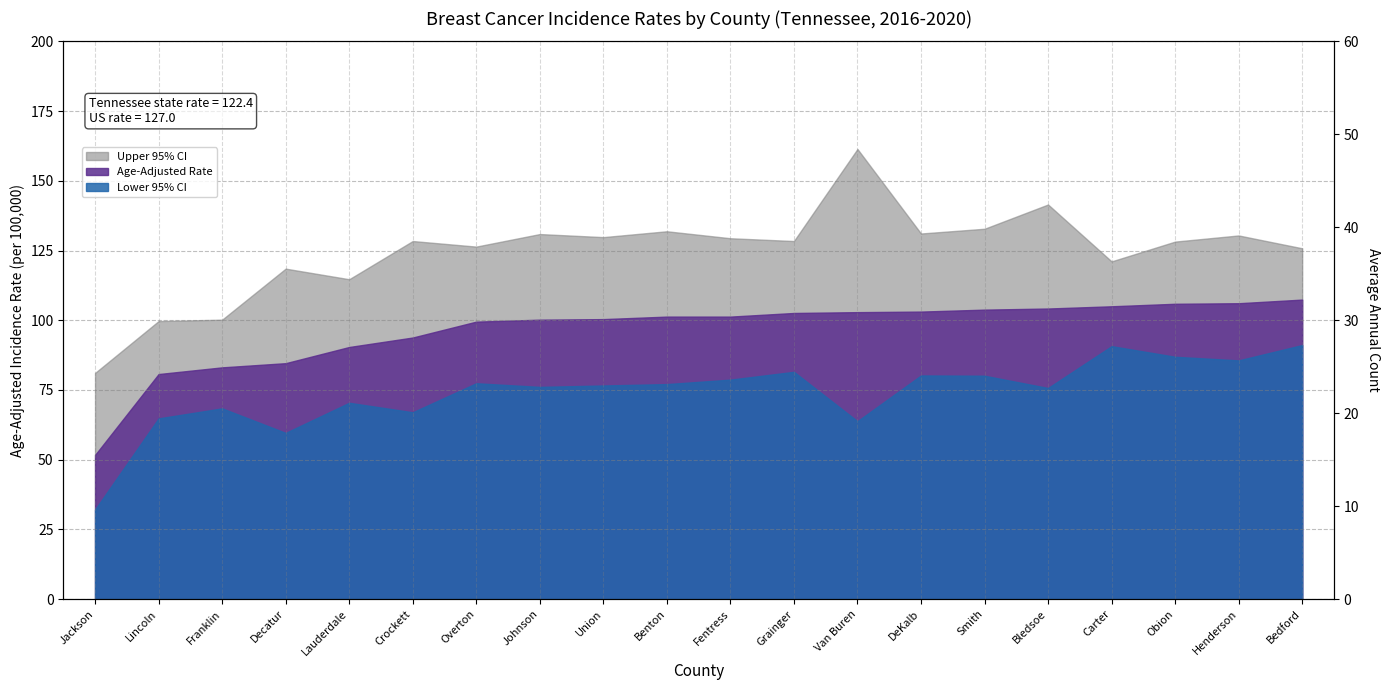

The value at Bedford is 33. True or false?

True